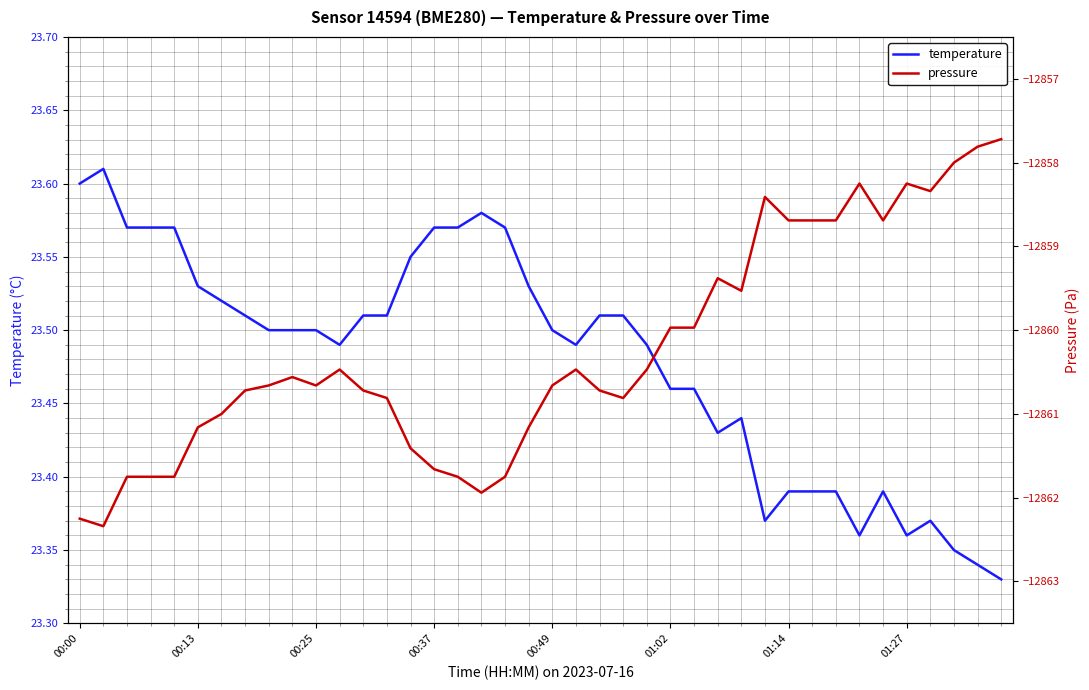

How many interior local peaks does the temperature series have?

5